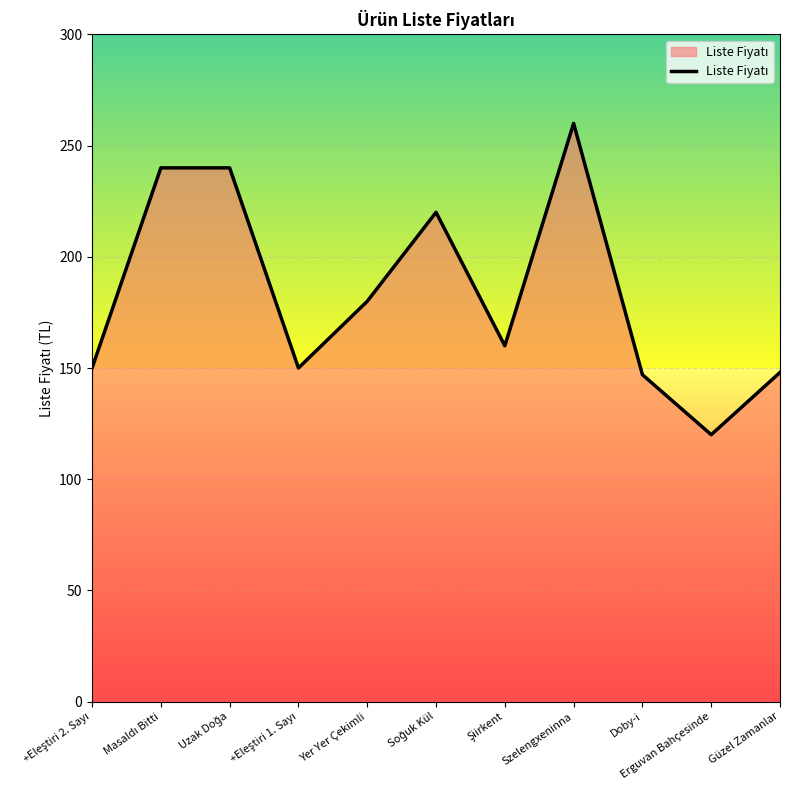

What position from the right is Szelengxeninna?

4